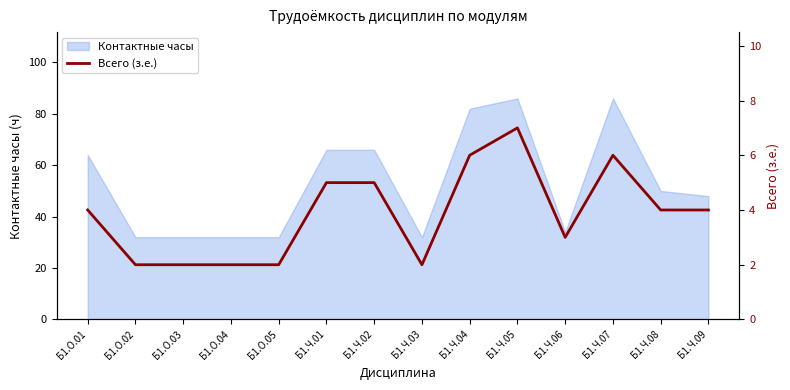

Approximately how many times larger is the value at Б1.Ч.01 compared to Б1.Ч.09?

1.2